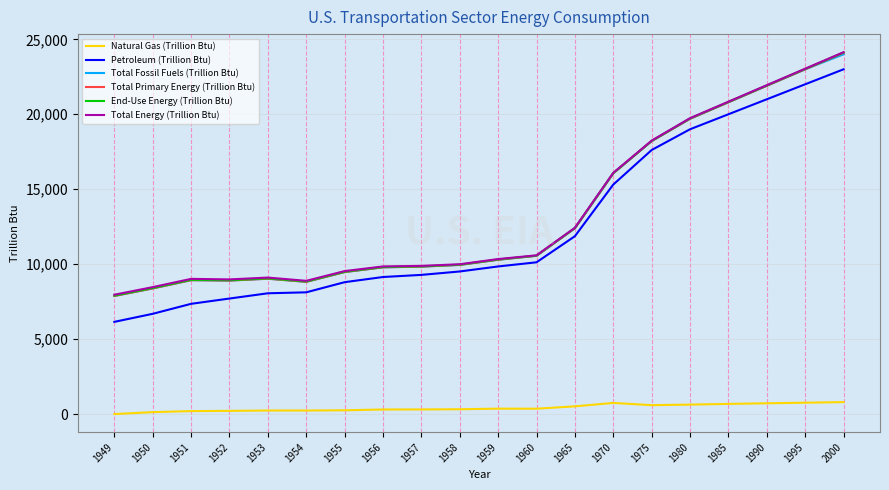

Which category has the lowest value in the Total Fossil Fuels (Trillion Btu) series?

1949